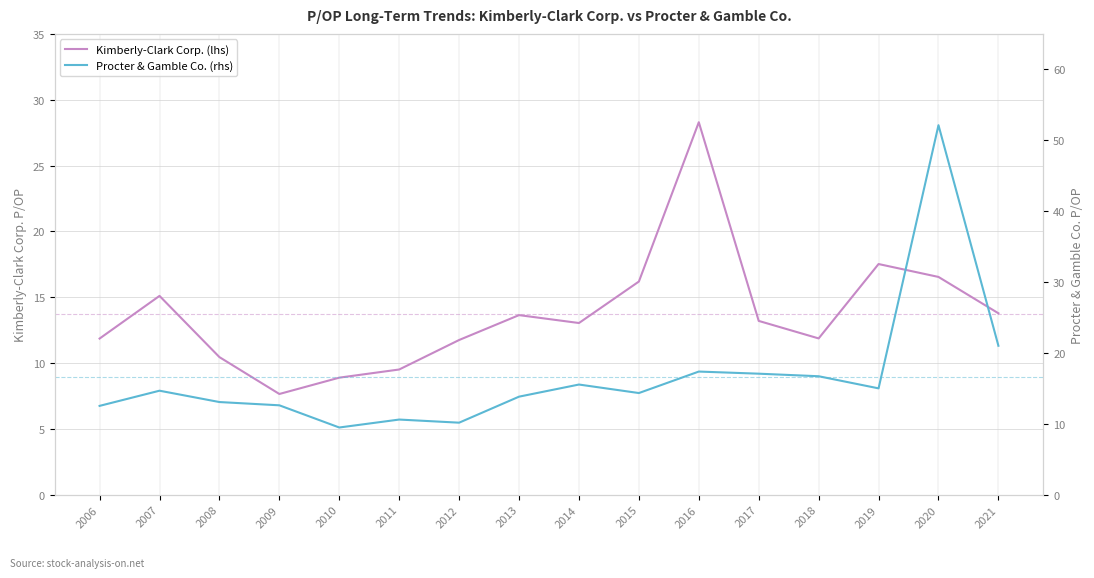

At which label does Kimberly-Clark Corp. (lhs) first exceed 13?

2007